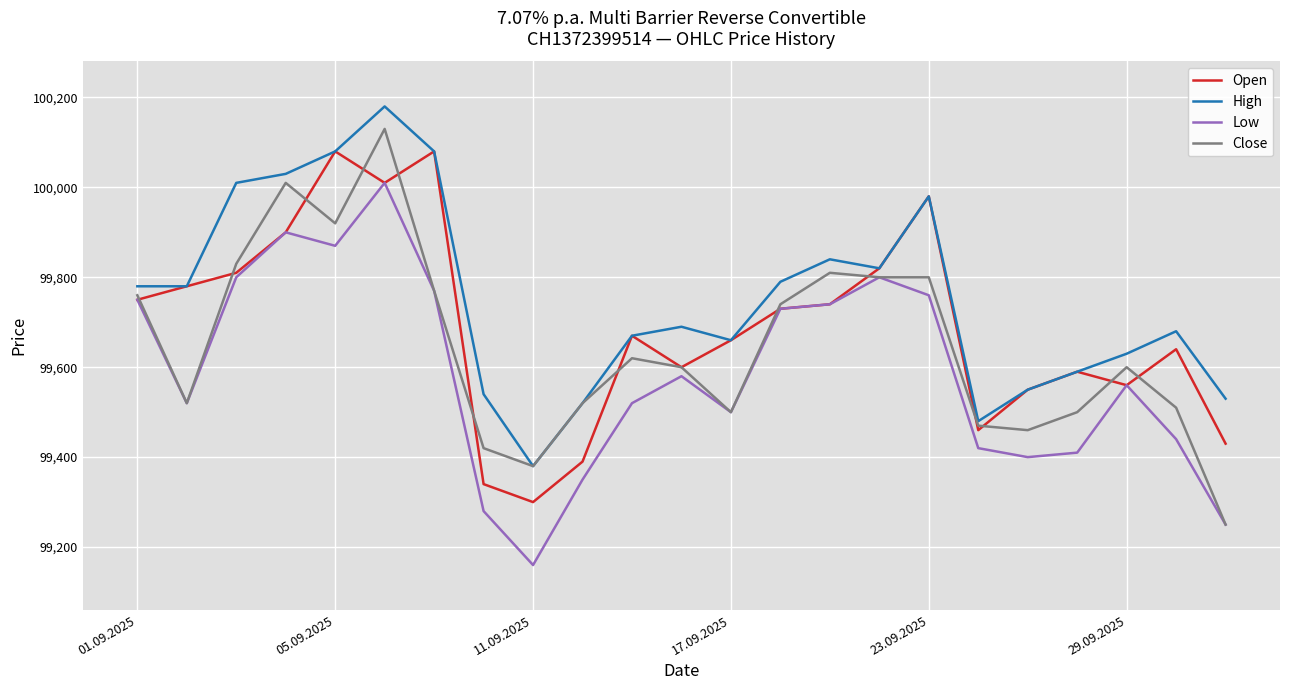

How many lines are shown in the chart?

4